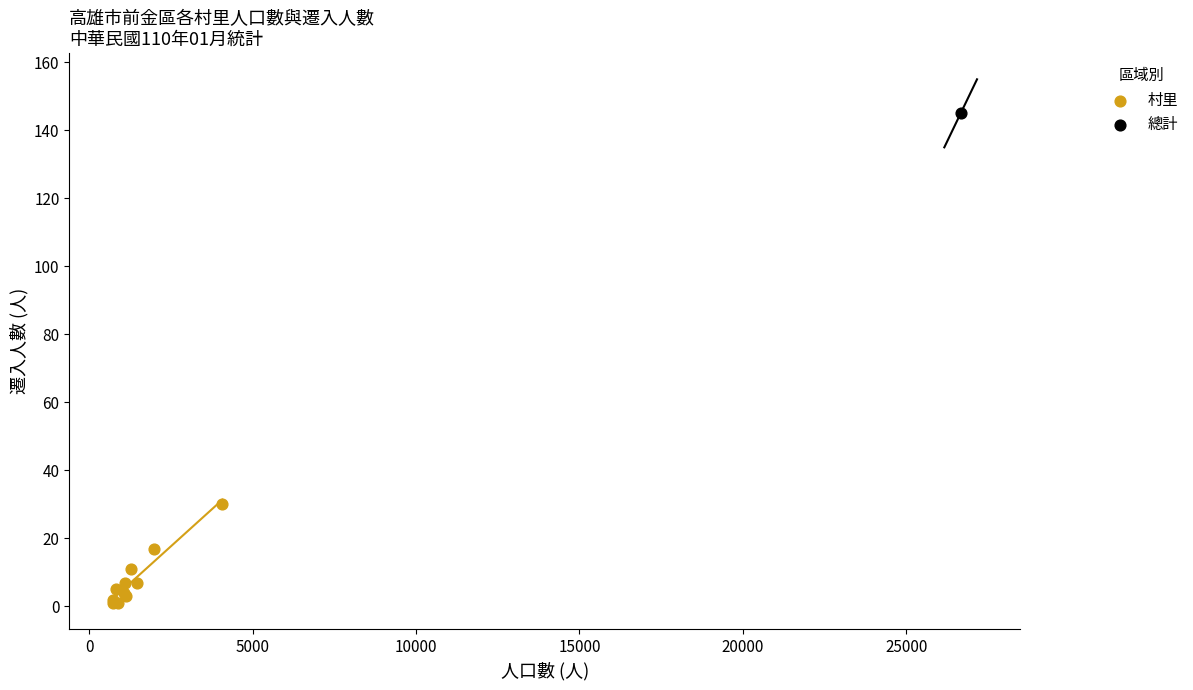

What are all the series names shown in the legend?

村里, 總計